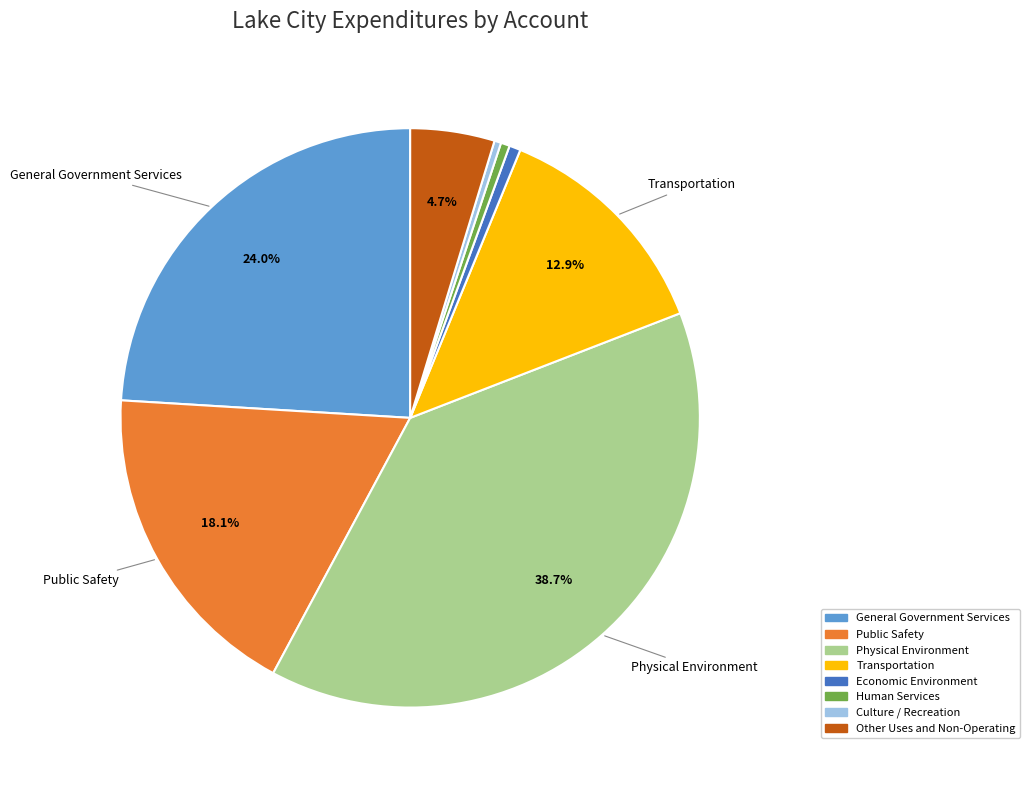

To the nearest percent, what is the combined percentage of Culture / Recreation and Human Services?

1%